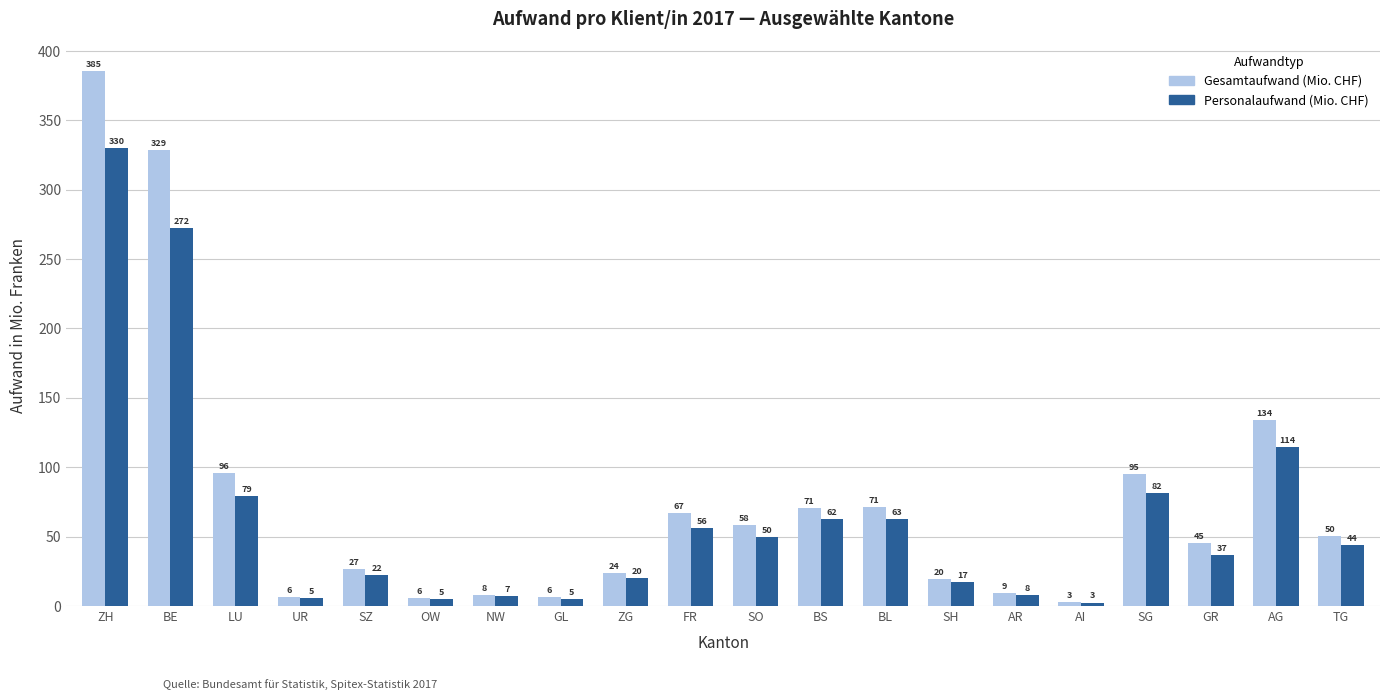

Where is Personalaufwand (Mio. CHF) nearest to the value 166?

AG